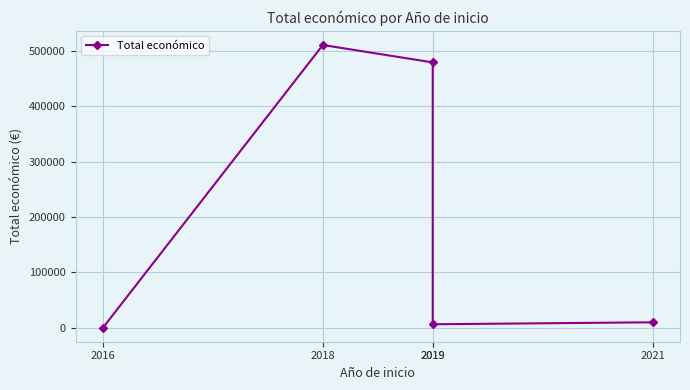

The value at 2019 is 830968. True or false?

False